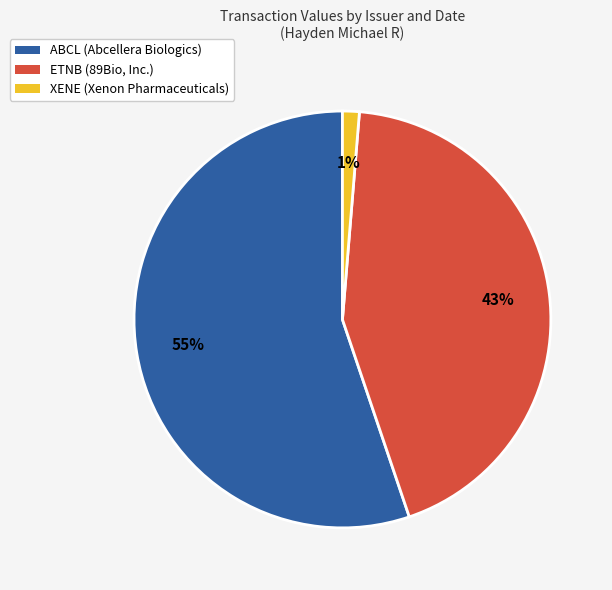

To the nearest percent, what is the average slice percentage?

33%